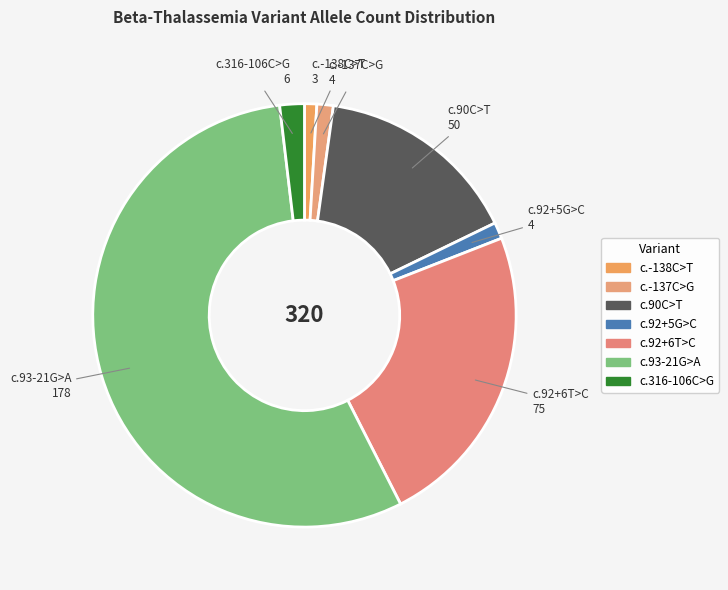

To the nearest percent, what is the average slice percentage?

14%